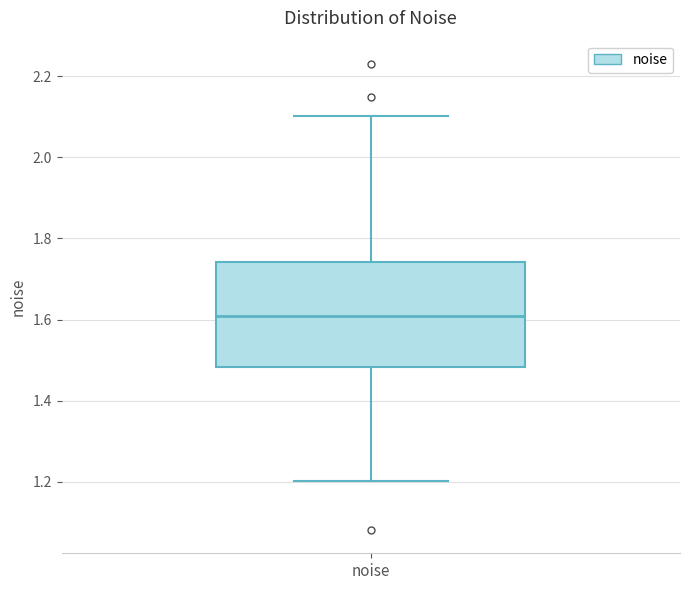

Read this box plot against the y-axis: the position of the median line, the range covered by the box, and the ends of both whiskers. The values are not printed on the chart, so give them approximately, as read against the axis.

median 1.60, box 1.48 to 1.74, whiskers 1.20 to 2.10